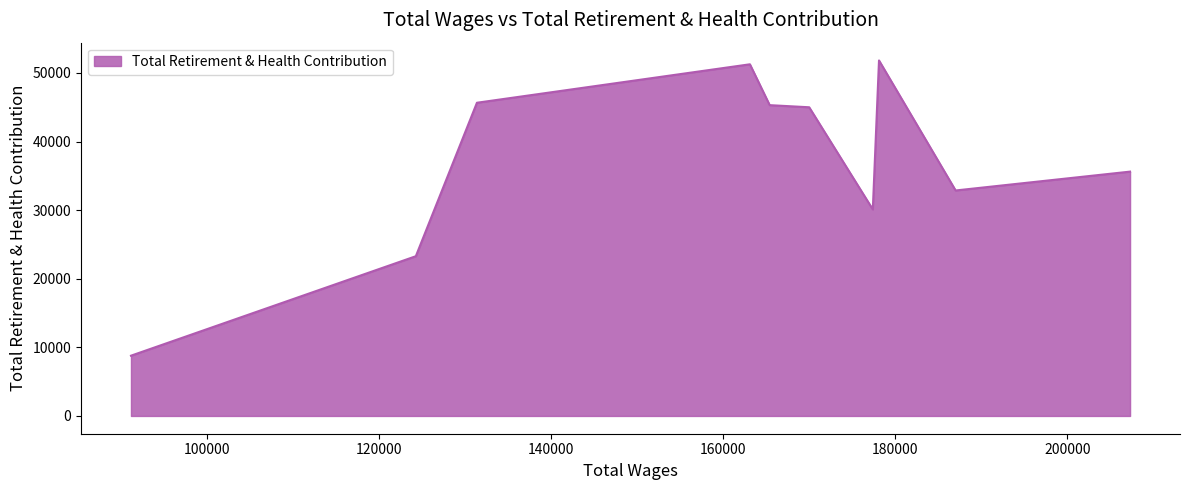

What is the difference between the maximum and minimum values?

43033